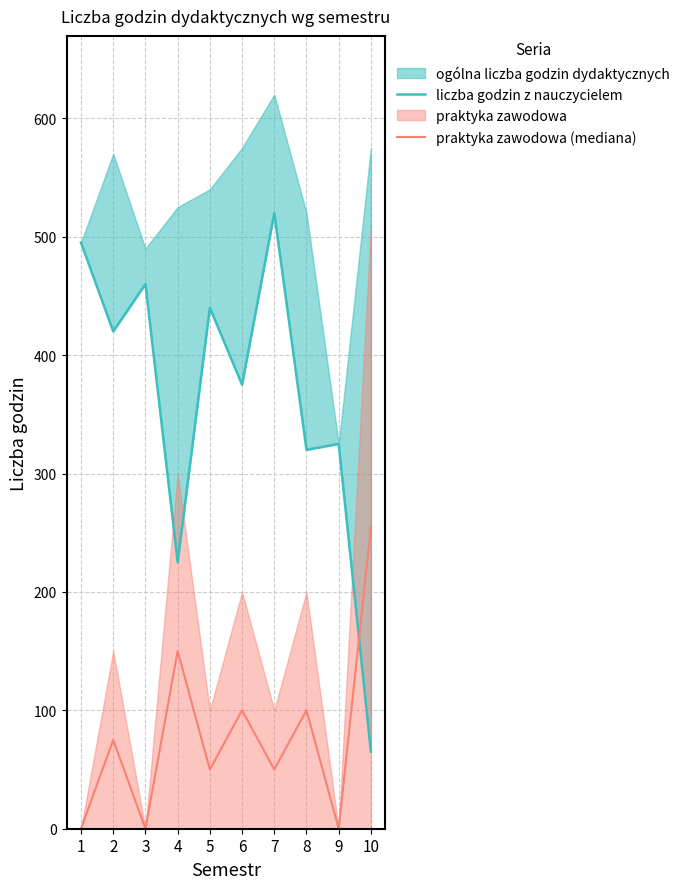

What is the maximum value for praktyka zawodowa (mediana)?

255